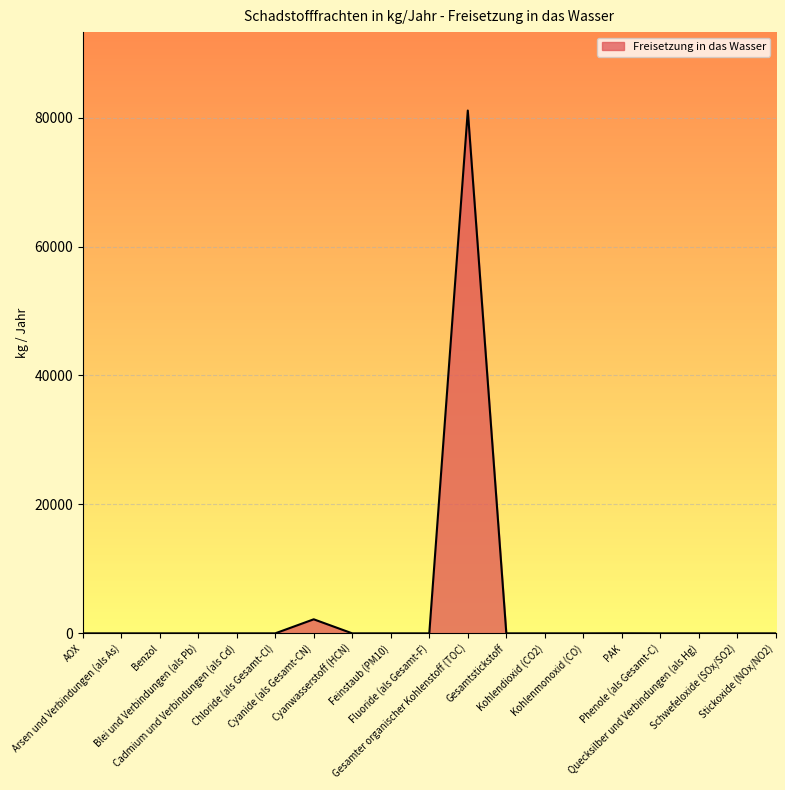

What is the maximum value shown in the chart?

81100